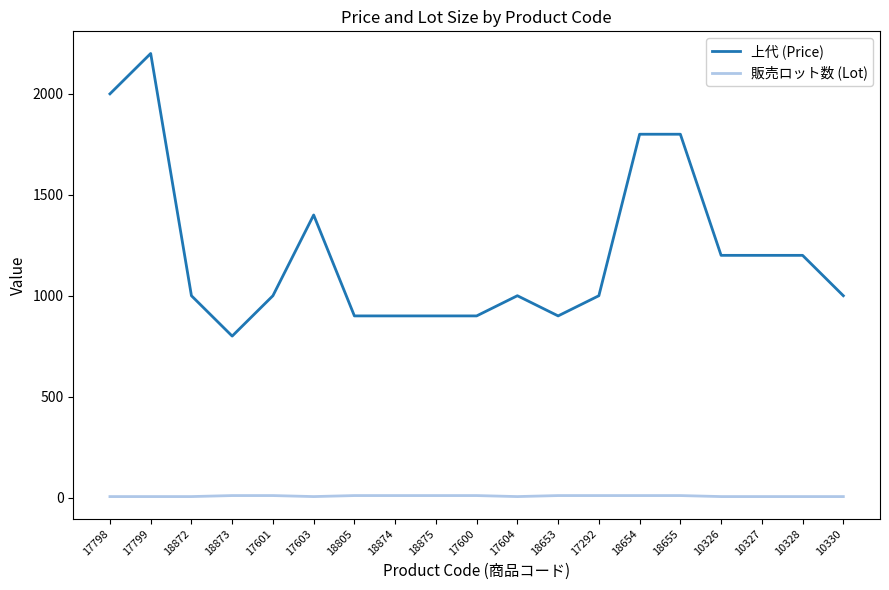

Which series has the widest spread of values?

上代 (Price)